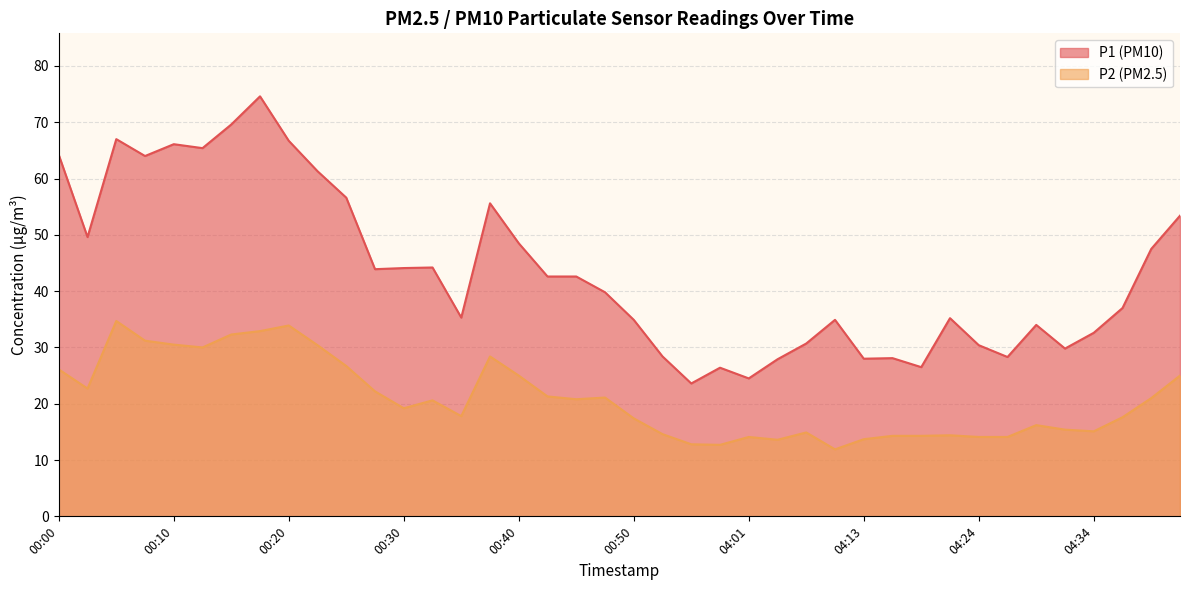

At which category does P1 reach its first local peak?

00:05